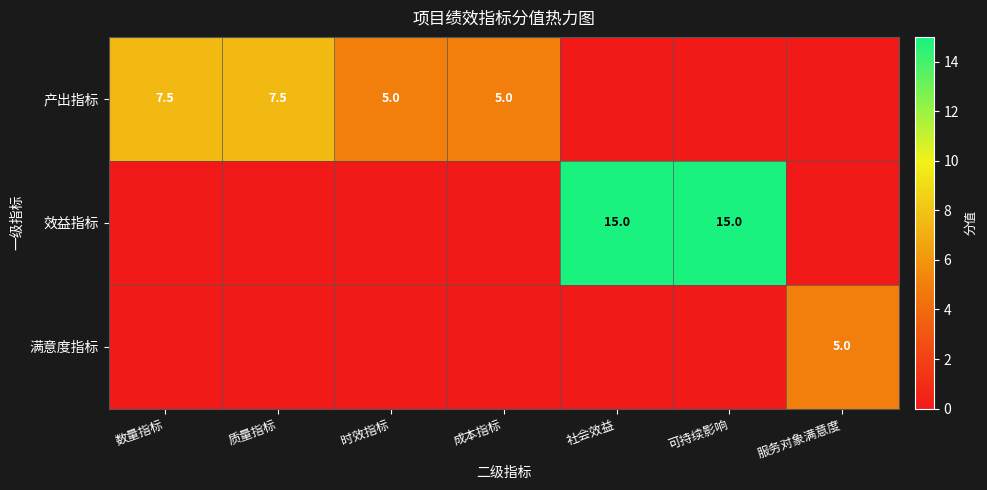

The value of 效益指标 at 可持续影响 is 15.0. True or false?

True